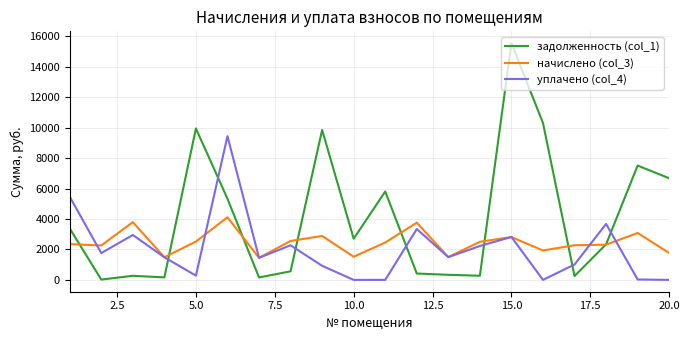

What are all the series names shown in the legend?

задолженность (col_1), начислено (col_3), уплачено (col_4)